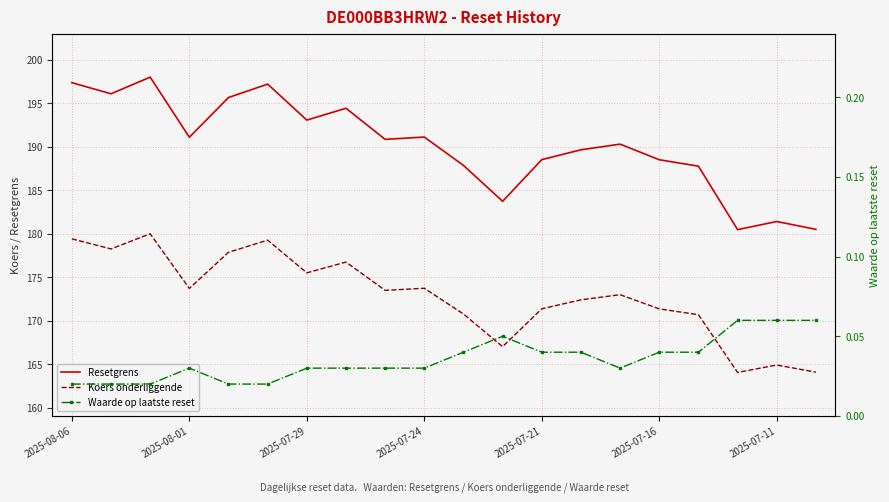

What is the maximum value for Koers onderliggende?

180.0